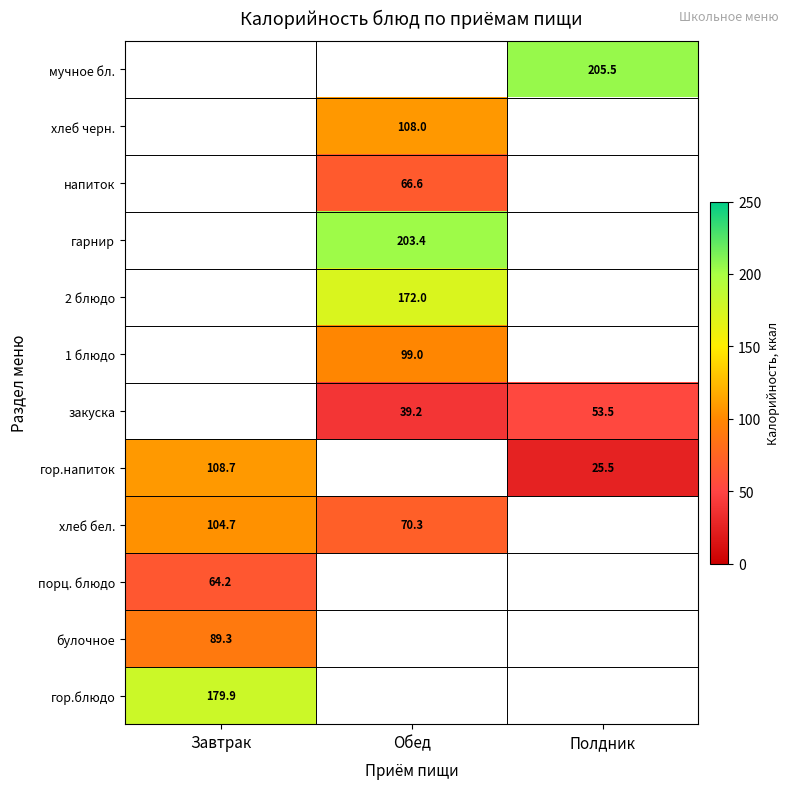

What is the approximate value of хлеб бел. at Завтрак?

104.7